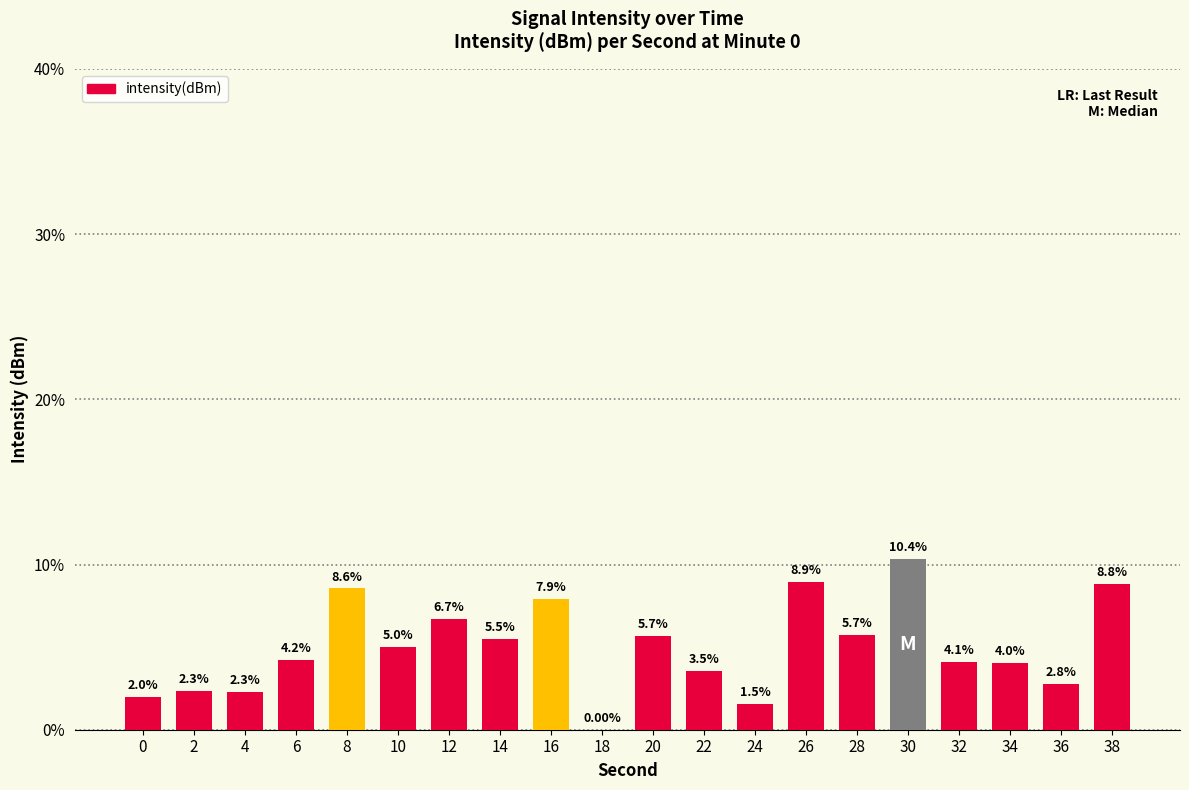

Does the chart contain stacked bars?

No